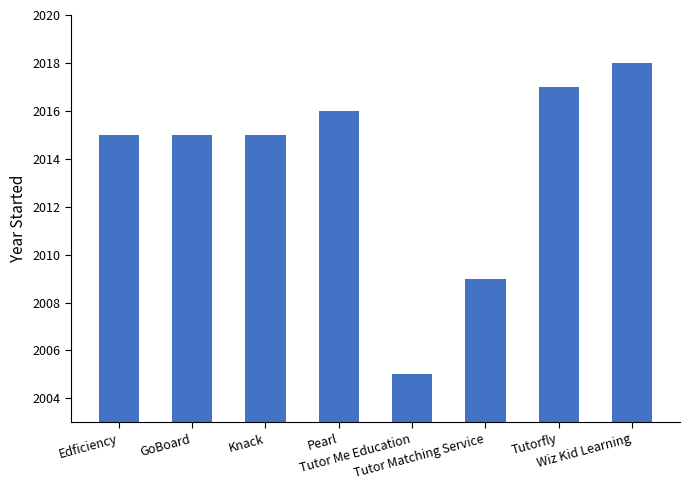

Where is the data nearest to the value 2011?

Tutor Matching Service